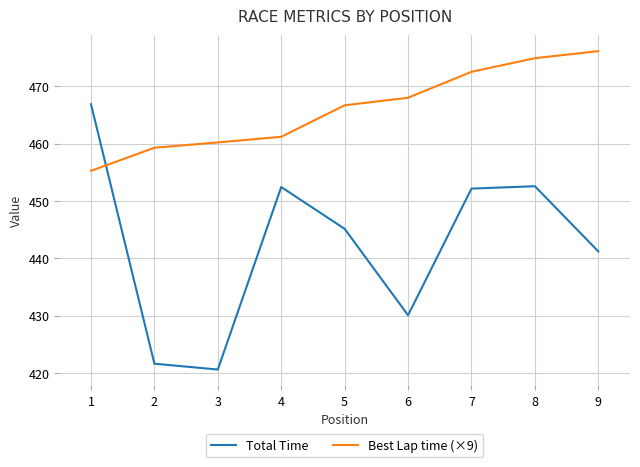

What is the average value of the Total Time series?

442.5